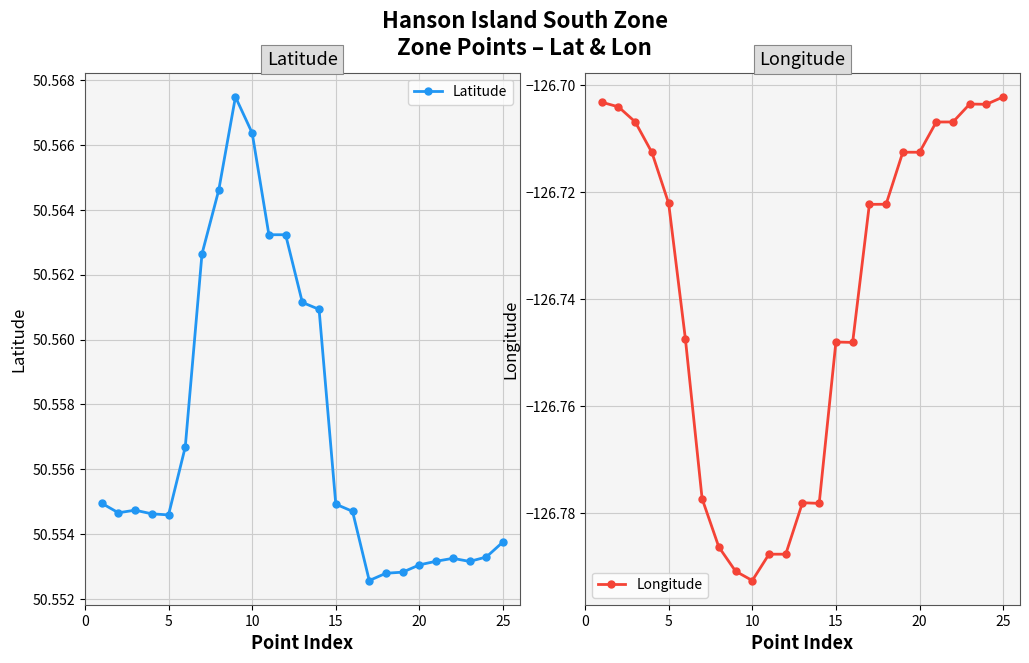

True or false: Longitude and Latitude cross at least once.

False